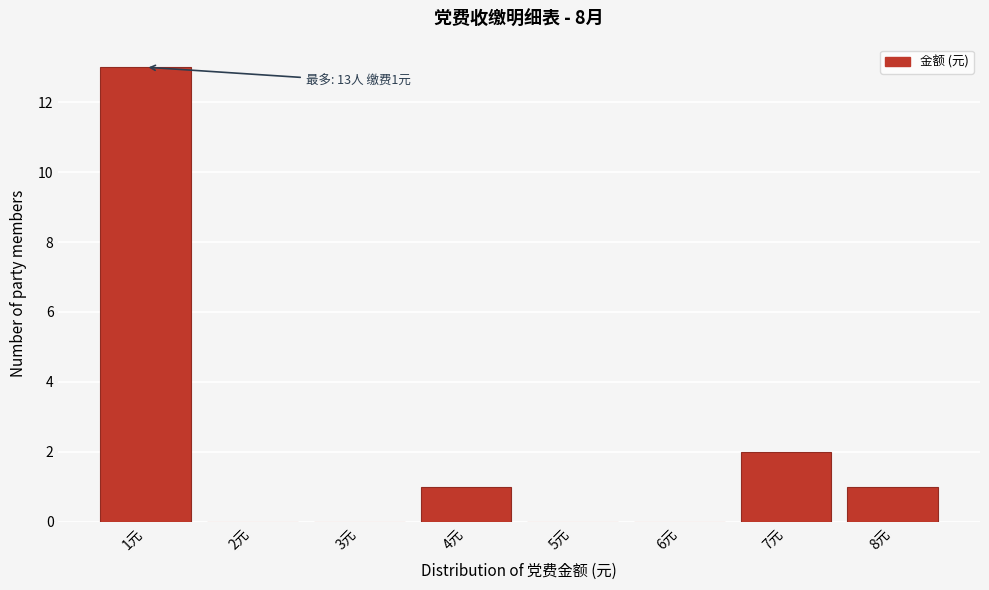

Which range on the x-axis has the tallest bar?

0.5 to 1.5